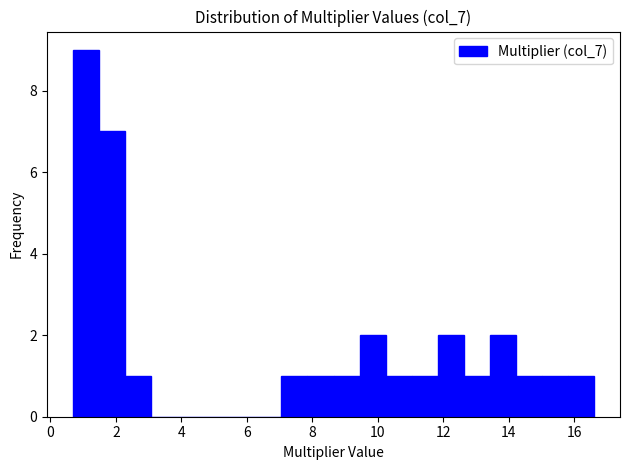

Around what value on the x-axis is the tallest bar? Give the approximate position of its centre, as read against the axis.

1.0